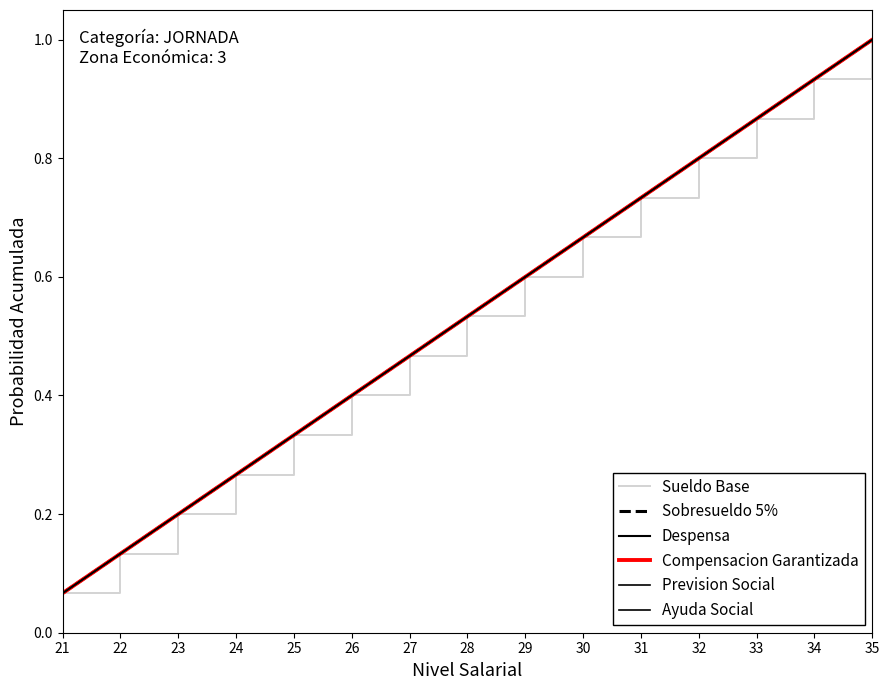

True or false: Prevision Social and Sueldo Base intersect in this chart.

False